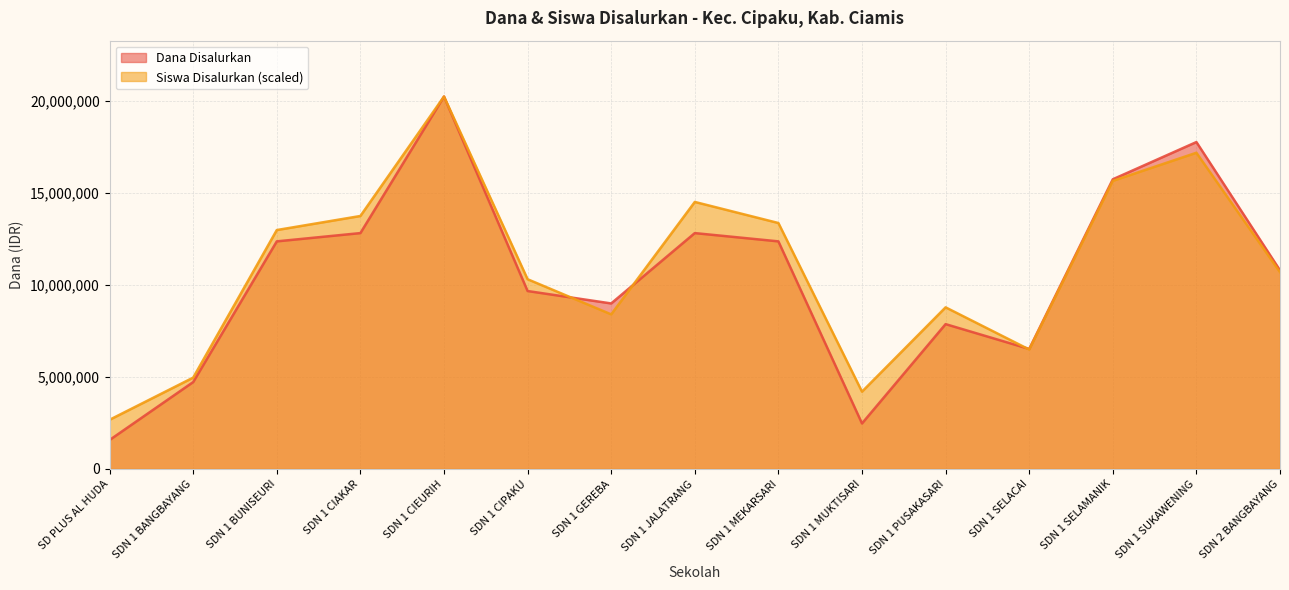

How many lines are shown in the chart?

2